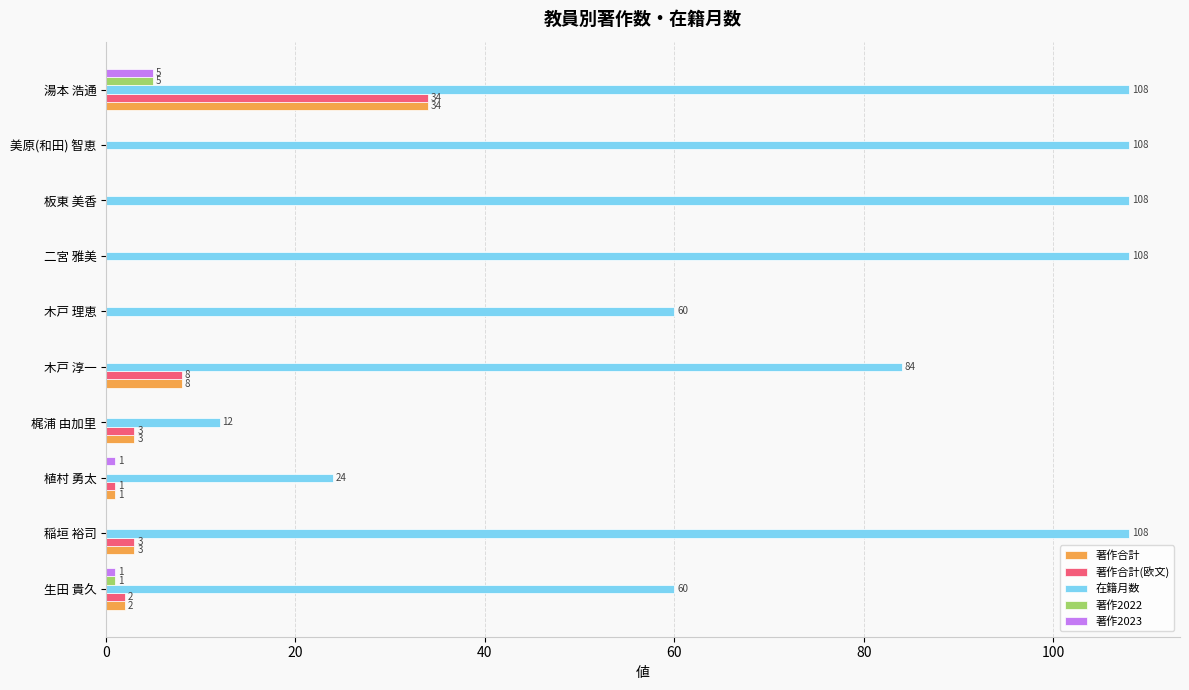

What is the sum of all 著作2022 values?

6